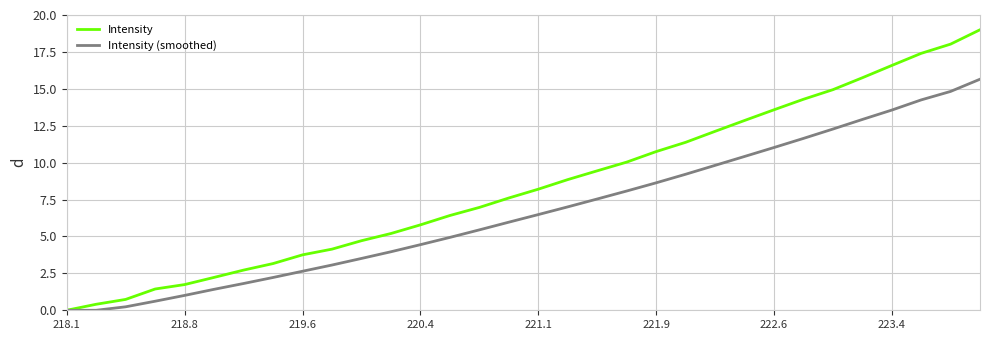

Which series has the widest spread of values?

Intensity